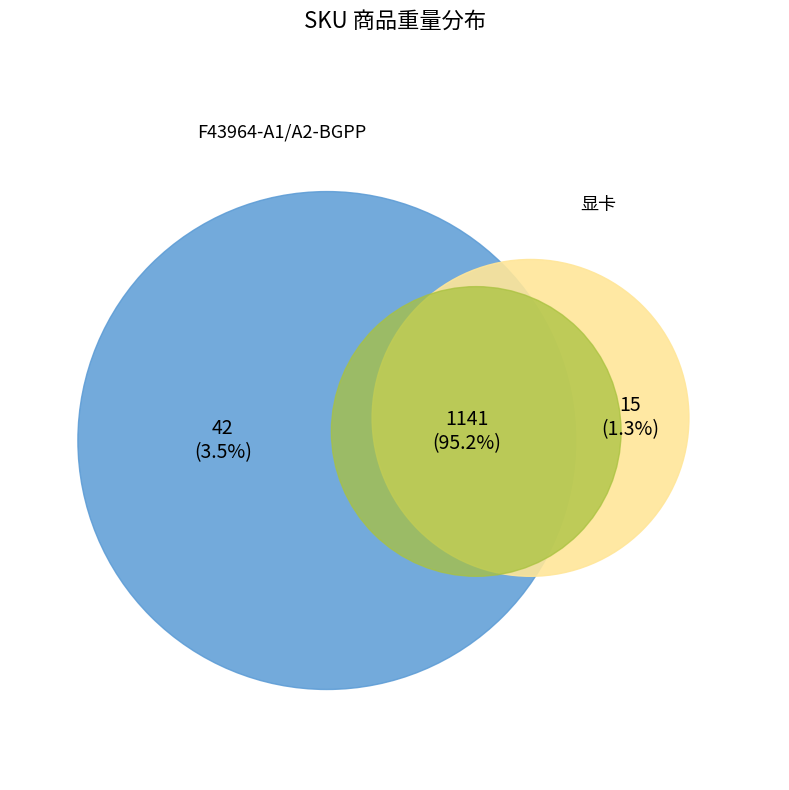

Which category has the smallest portion of the pie?

显卡